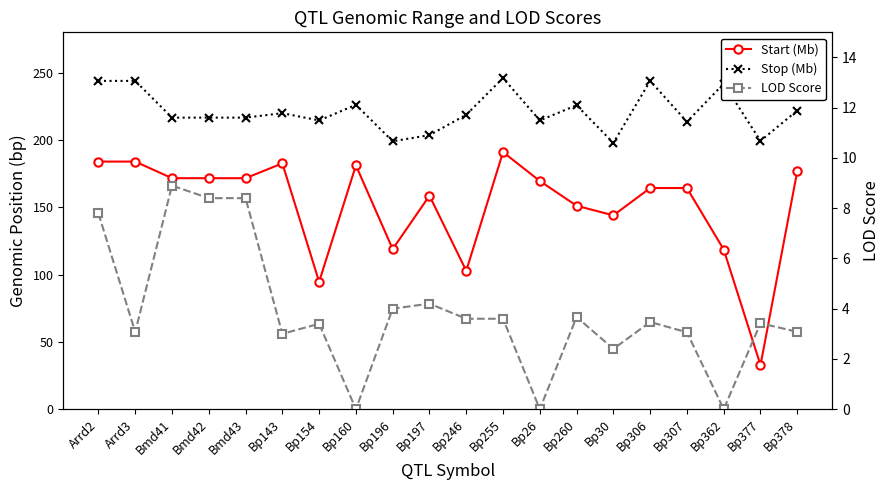

True or false: Start (Mb) and Stop (Mb) cross at least once.

False